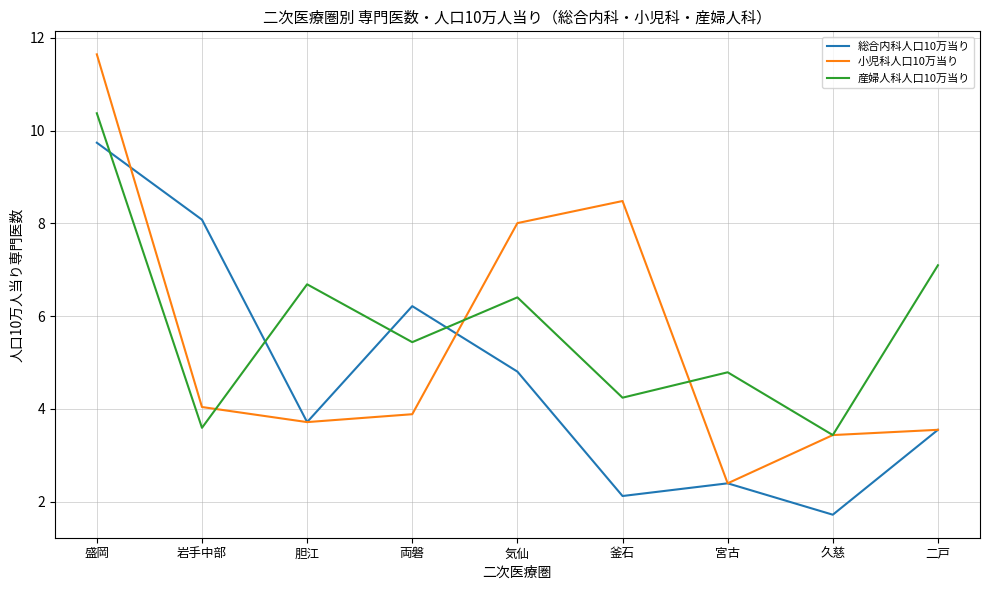

What is the difference between the 小児科人口10万当り values at 気仙 and 久慈?

4.6